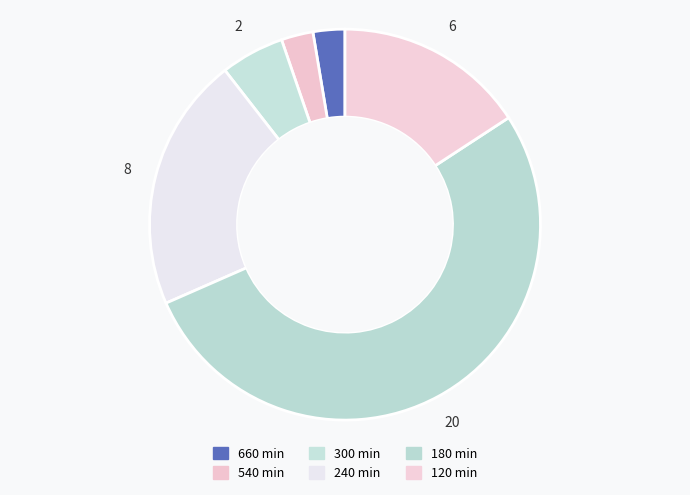

How many slices are in this pie chart?

6